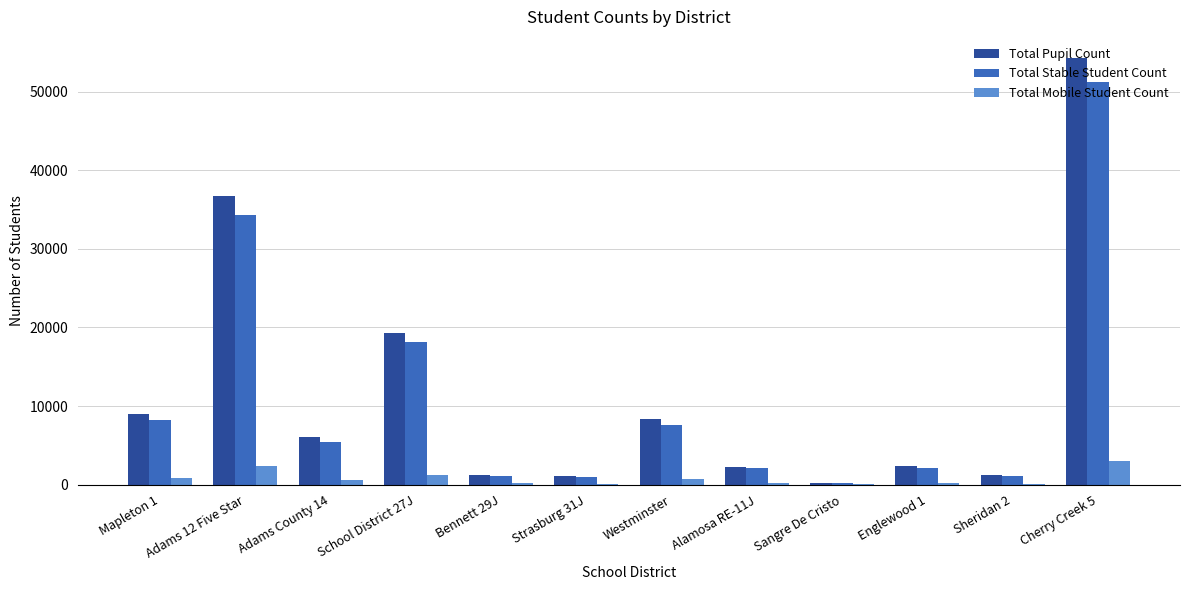

Where is Total Pupil Count nearest to the value 27245?

School District 27J